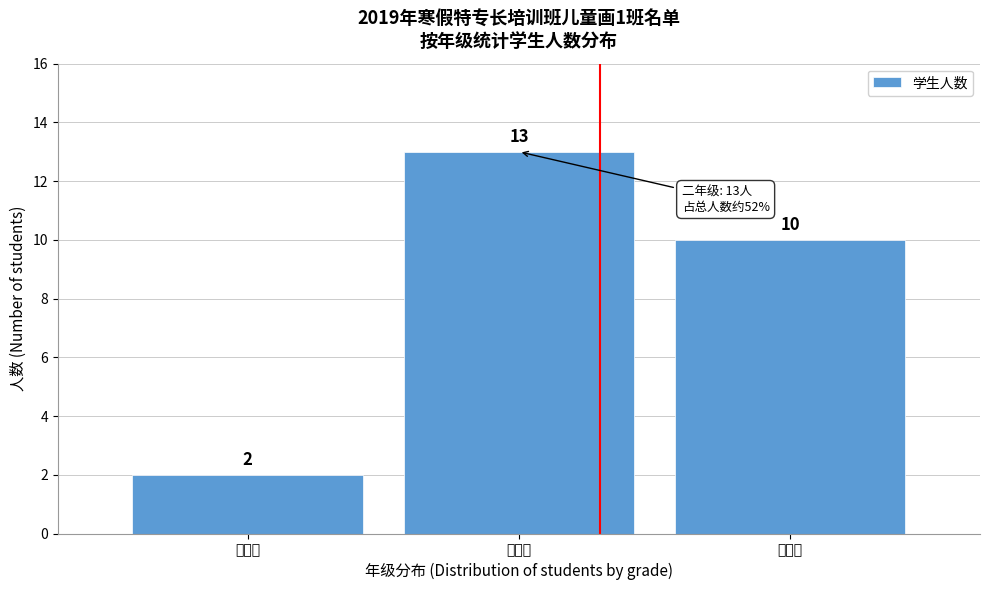

Reading left to right, what are all the values shown in this chart?

2	13	10